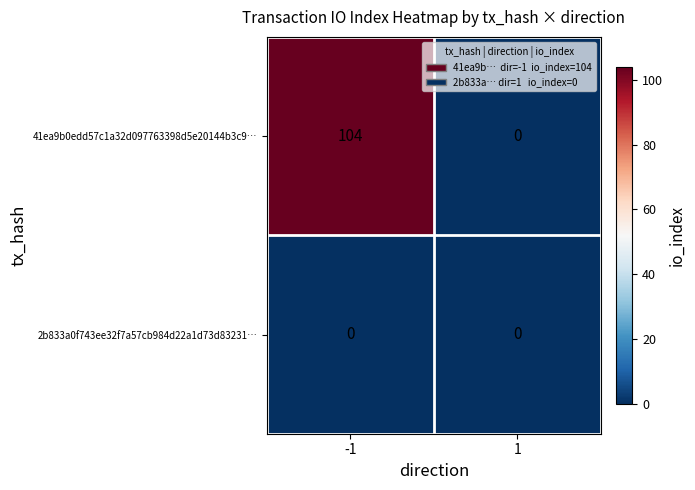

Which series has the largest range (max minus min)?

41ea9b0edd57c1a32d097763398d5e20144b3c9…